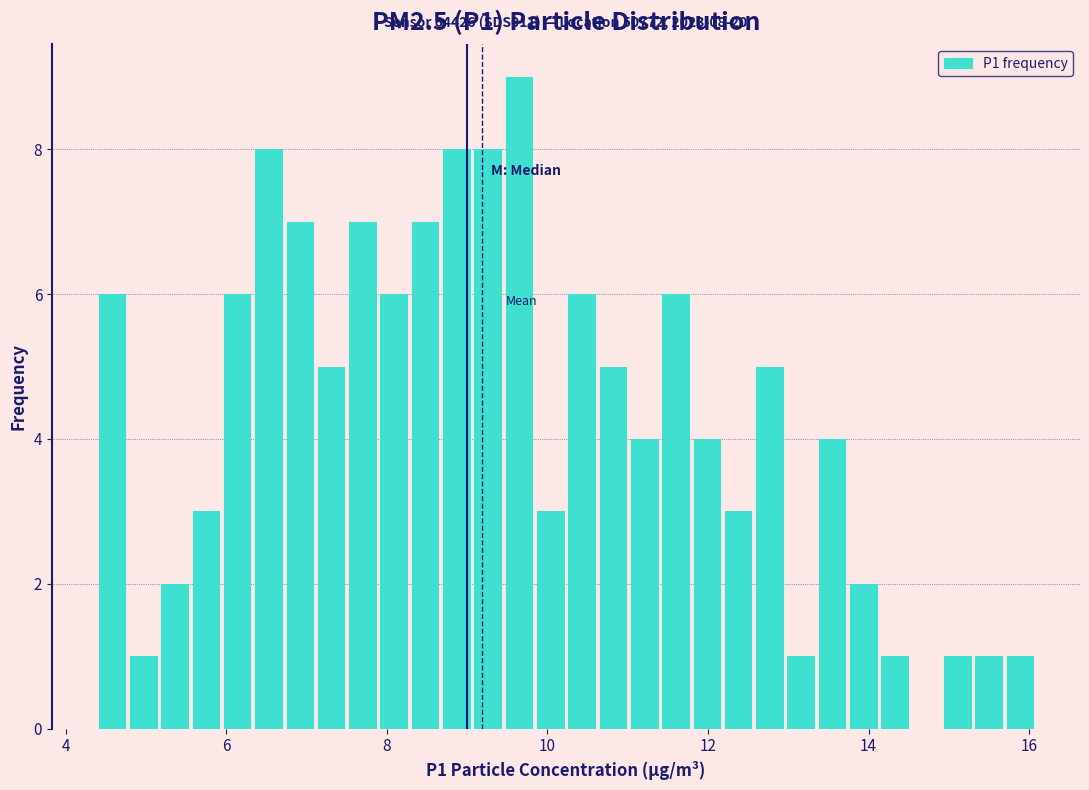

Around what value on the x-axis is the tallest bar? Give the approximate position of its centre, as read against the axis.

9.6